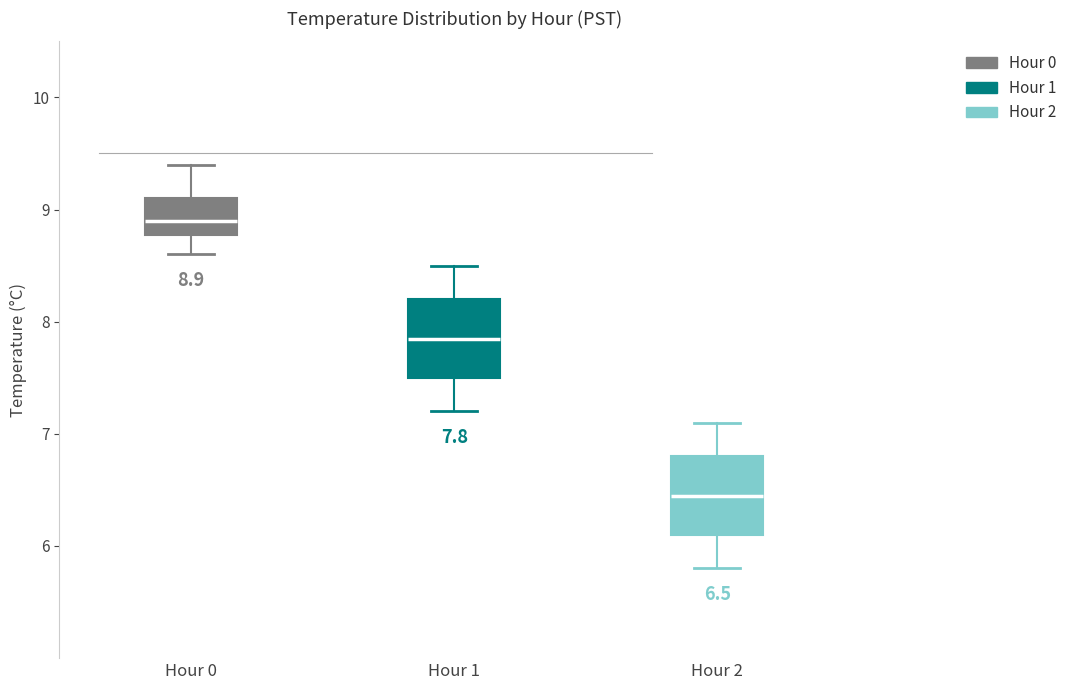

Which box has the lowest median line?

Hour 2